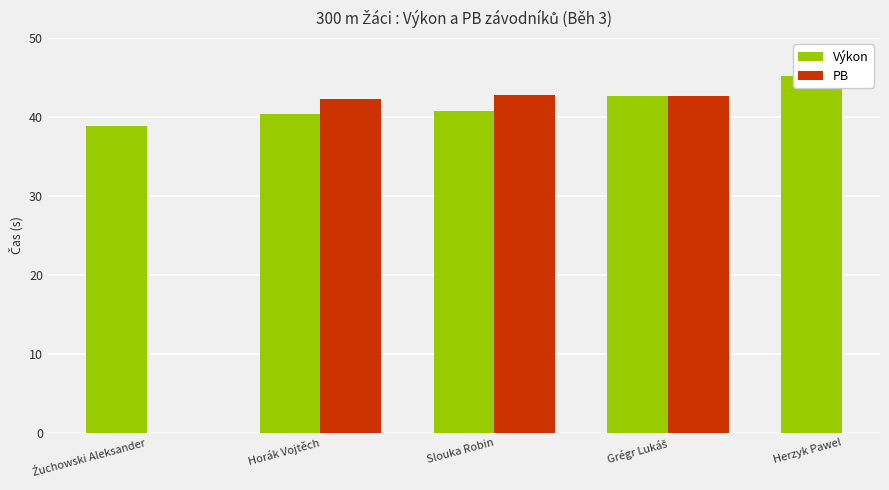

At Grégr Lukáš, list the series in order from smallest to largest.

PB, Výkon